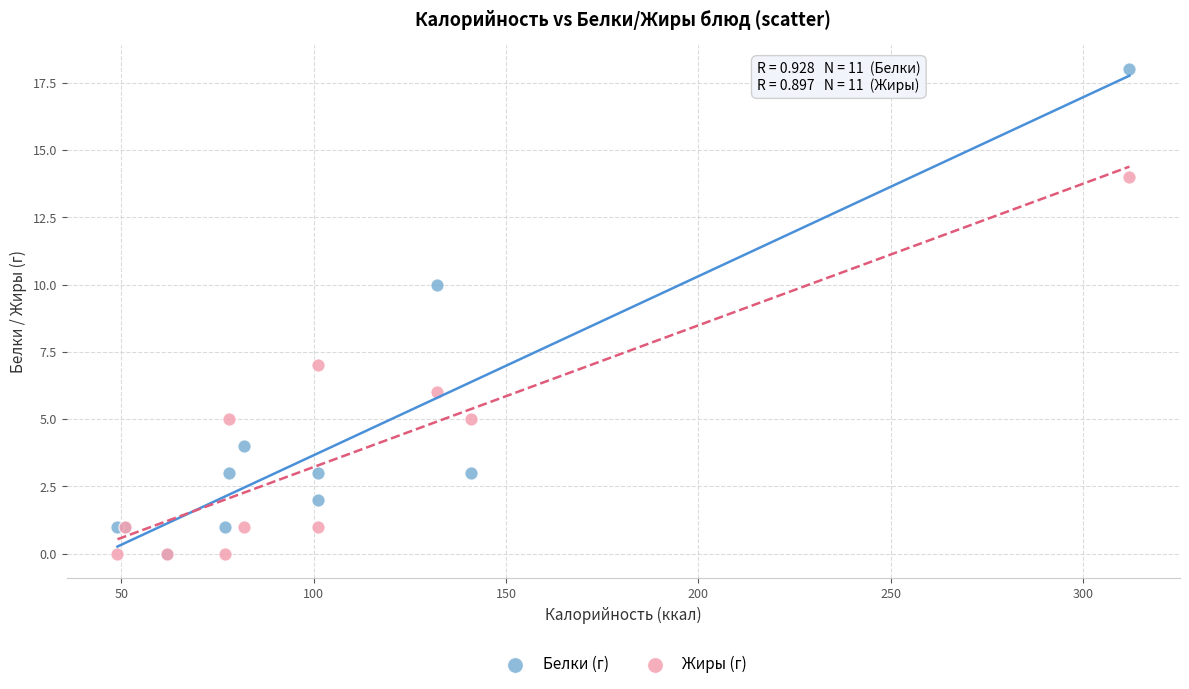

Across all series, what Y value is closest to 9?

10